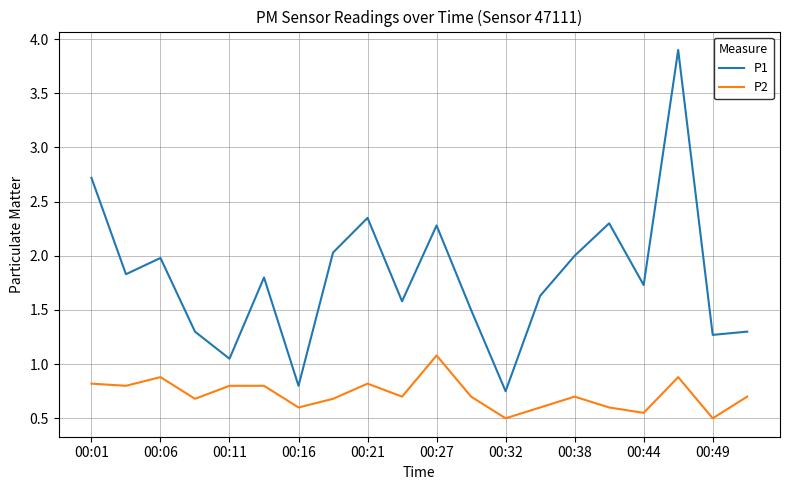

What is the maximum value for P1?

3.9